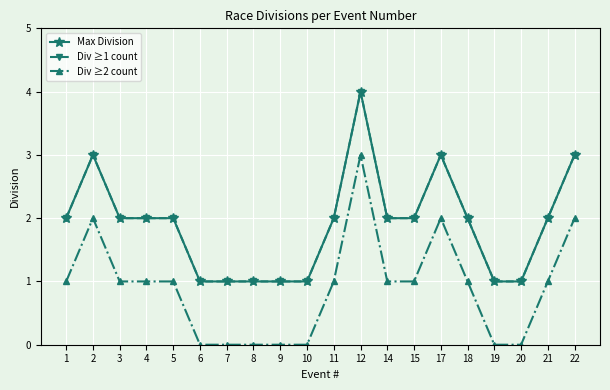

Where is the first local maximum for Div ≥2 count?

2